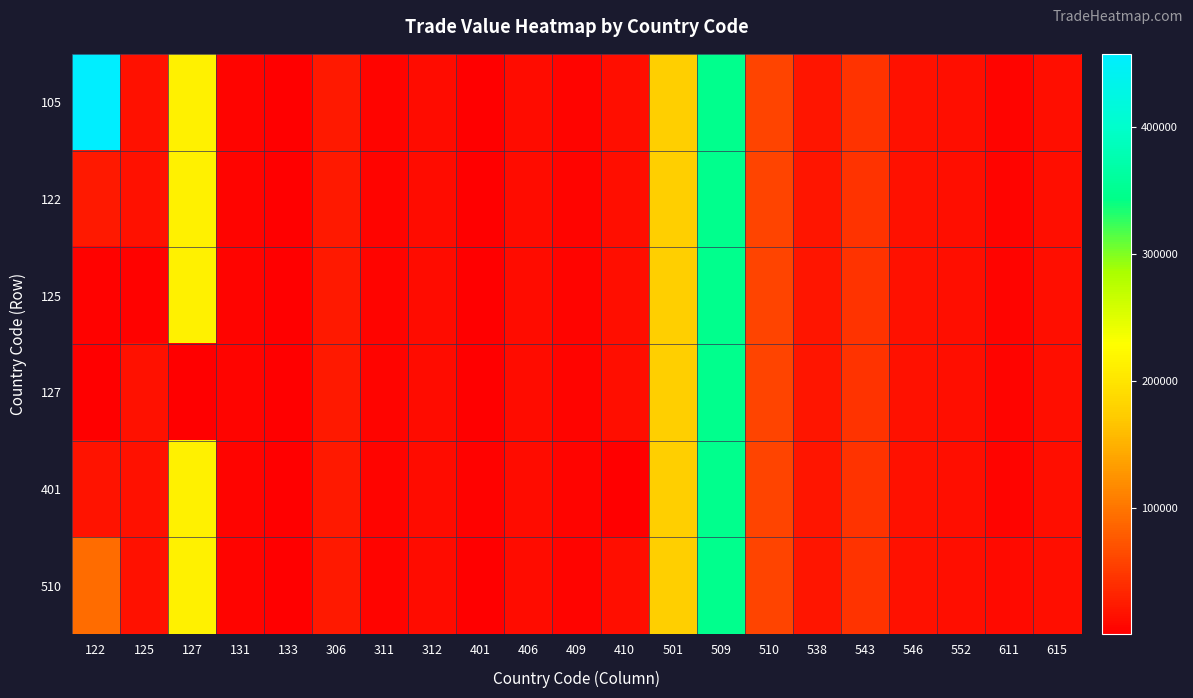

Reading right to left, extract all data points from this chart.

105: 615=14050	611=4713	552=13914	546=16880	543=44158	538=20485	510=58038	509=348555	501=175927	410=14561	409=4781	406=13173	401=1074	312=11817	311=5847	306=22560	133=886	131=4484	127=213419	125=16602	122=457790
122: 615=14050	611=4713	552=13914	546=16880	543=44158	538=20485	510=58038	509=348555	501=175927	410=14561	409=4781	406=13173	401=1074	312=11817	311=5847	306=22560	133=886	131=4484	127=213419	125=16602	122=22443
125: 615=14050	611=4713	552=13914	546=16880	543=44158	538=20485	510=58038	509=348555	501=175927	410=14561	409=4781	406=13173	401=1074	312=11817	311=5847	306=22560	133=886	131=4484	127=213419	125=3723	122=4243
127: 615=14050	611=4713	552=13914	546=16880	543=44158	538=20485	510=58038	509=348555	501=175927	410=14561	409=4781	406=13173	401=1074	312=11817	311=5847	306=22560	133=886	131=4484	127=1905	125=16602	122=1376
401: 615=14050	611=4713	552=13914	546=16880	543=44158	538=20485	510=58038	509=348555	501=175927	410=1040	409=4781	406=13173	401=3723	312=11817	311=5847	306=22560	133=886	131=4484	127=213419	125=16602	122=18183
510: 615=14050	611=11388	552=13914	546=16880	543=44158	538=20485	510=58038	509=348555	501=175927	410=14561	409=4781	406=13173	401=1074	312=11817	311=5847	306=22560	133=886	131=4484	127=213419	125=16602	122=92008